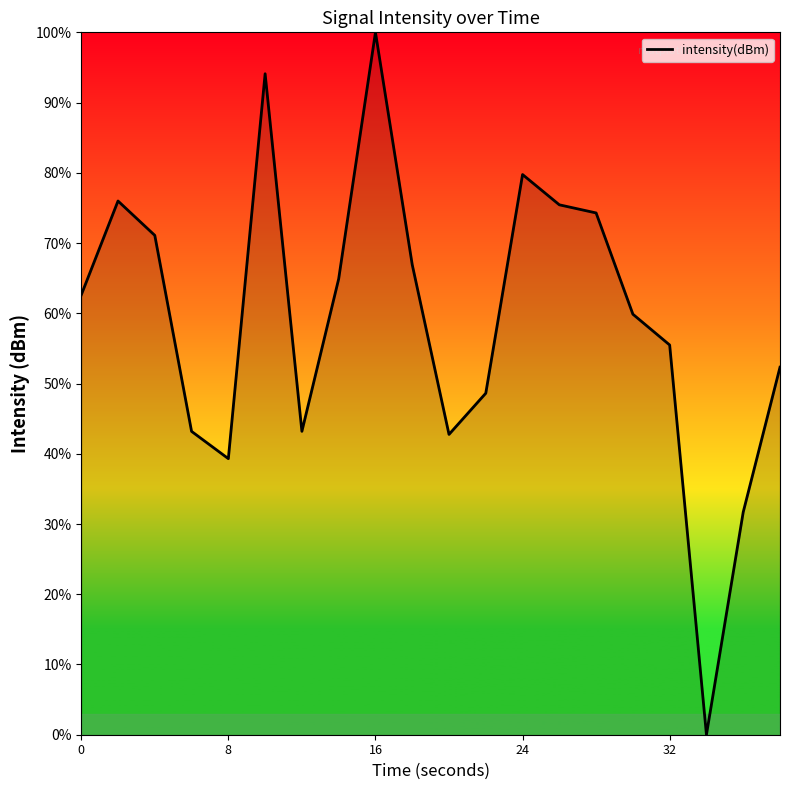

Count the number of categories in the chart.

20